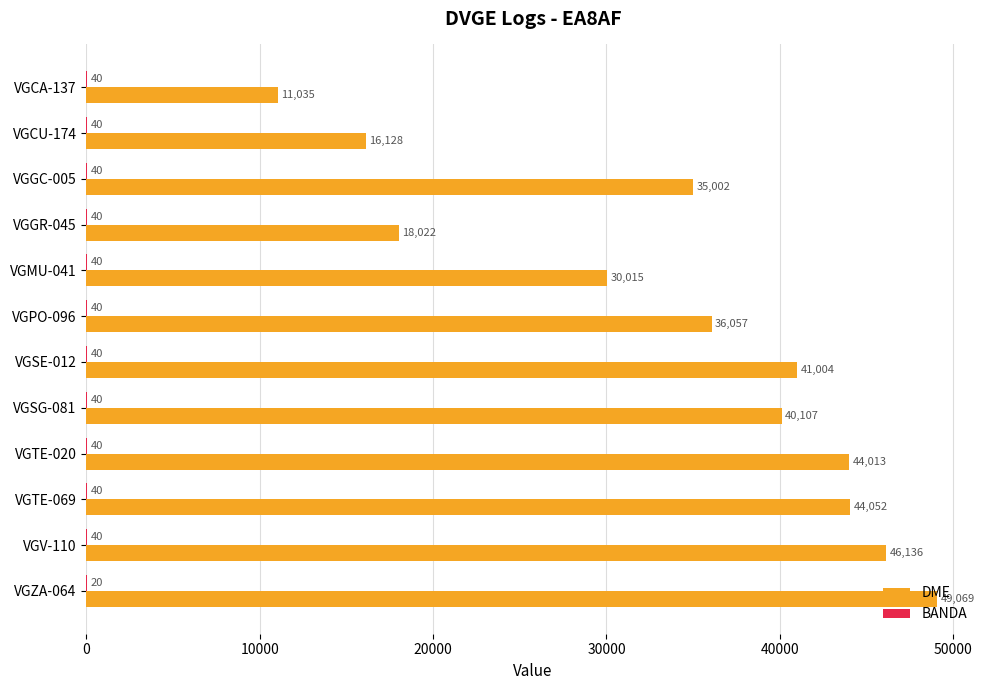

Which series has the largest total across all categories?

DME